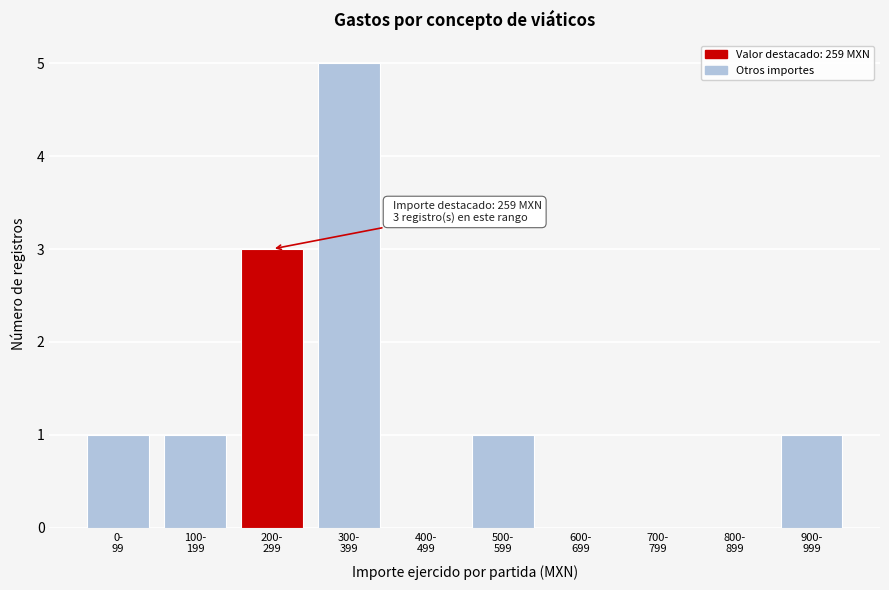

What is the maximum value shown in the chart?

5